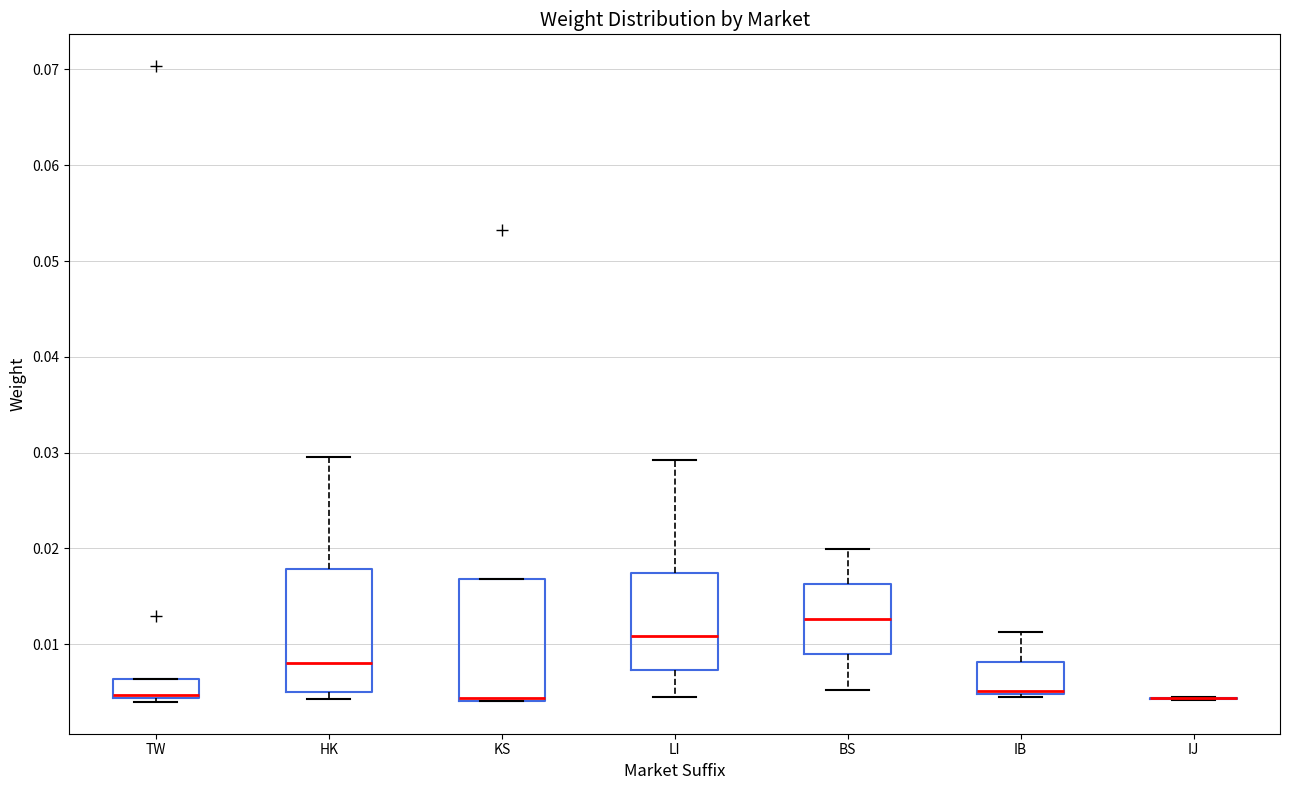

Reading left to right, read every box against the y-axis: the position of its median line, the range the box covers, and the ends of its whiskers. The values are not printed on the chart, so give them approximately, as read against the axis.

TW: median 0.005, box 0.004 to 0.006, whiskers 0.004 (just below the box's lower edge) to 0.006
HK: median 0.008, box 0.005 to 0.018, whiskers 0.004 to 0.030
KS: median 0.004 (just above the box's lower edge), box 0.004 to 0.017, whiskers 0.004 to 0.017
LI: median 0.011, box 0.007 to 0.017, whiskers 0.005 to 0.029
BS: median 0.013, box 0.009 to 0.016, whiskers 0.005 to 0.020
IB: median 0.005 (just above the box's lower edge), box 0.005 to 0.008, whiskers 0.004 to 0.011
IJ: box collapsed to a line at 0.004, whiskers 0.004 to 0.004